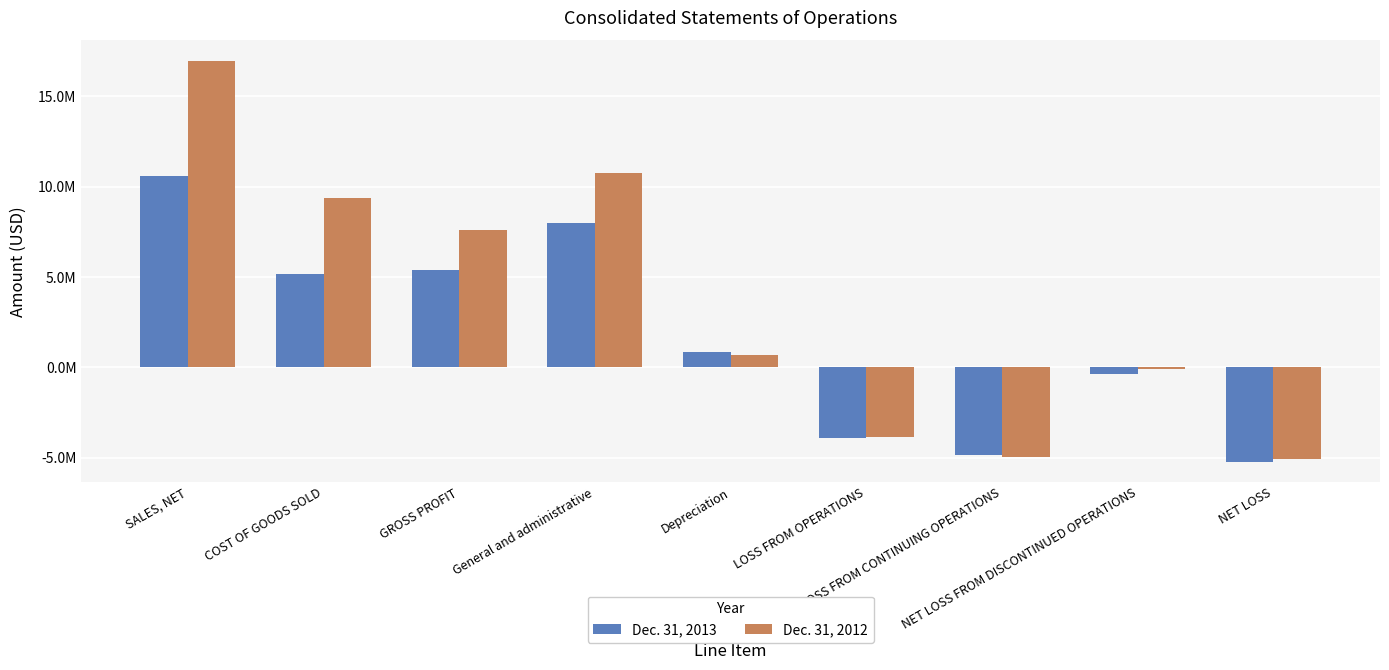

Between NET LOSS FROM DISCONTINUED OPERATIONS and NET LOSS, which series saw the biggest shift?

Dec. 31, 2012